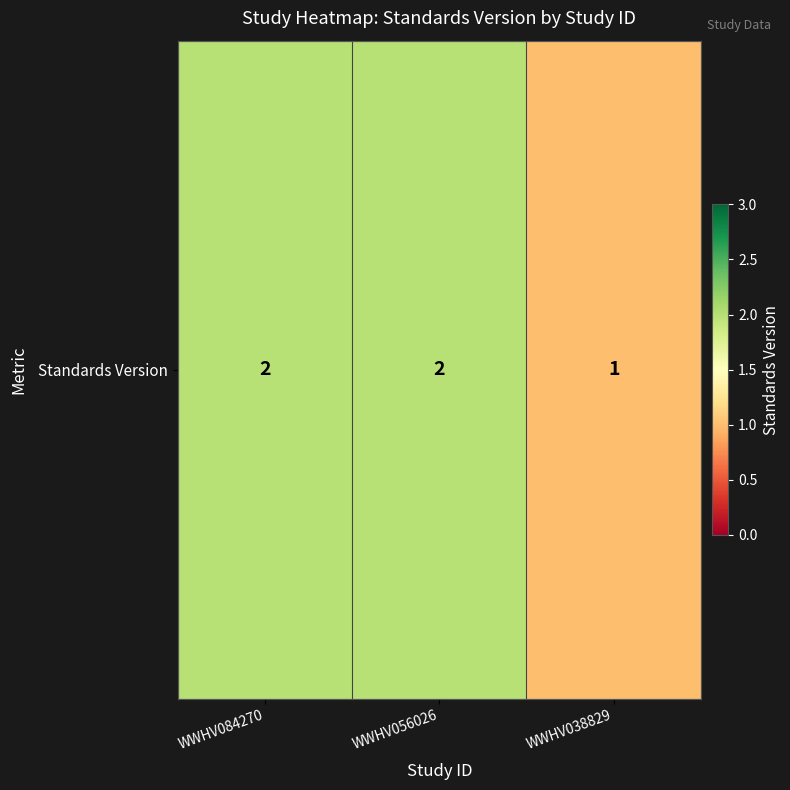

How many categories are shown in the chart?

3